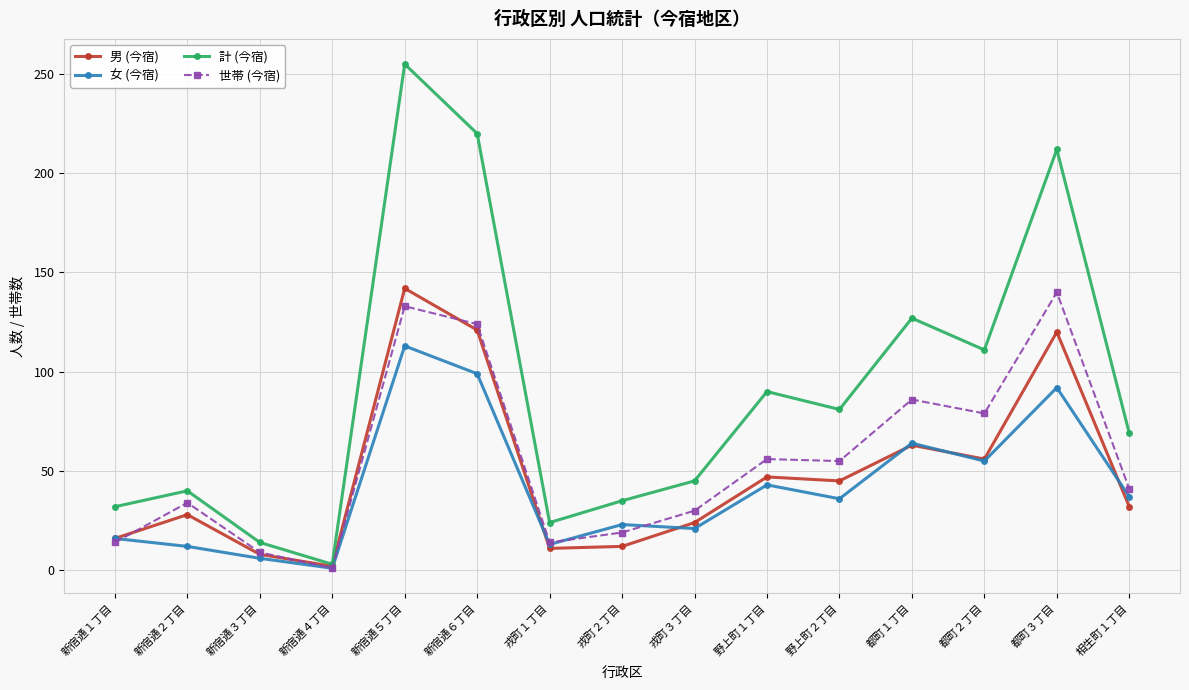

The value of 男 (今宿) at 都町１丁目 is 63. True or false?

True